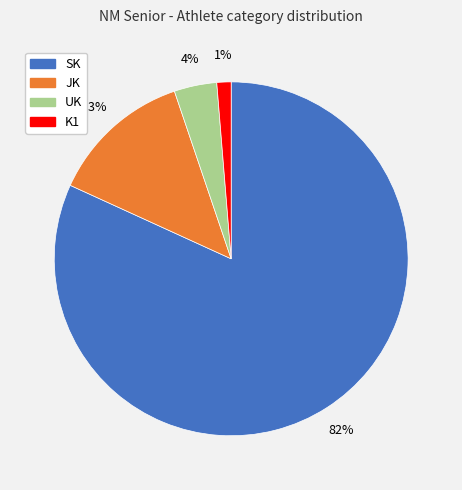

Between JK and SK, which is larger?

SK